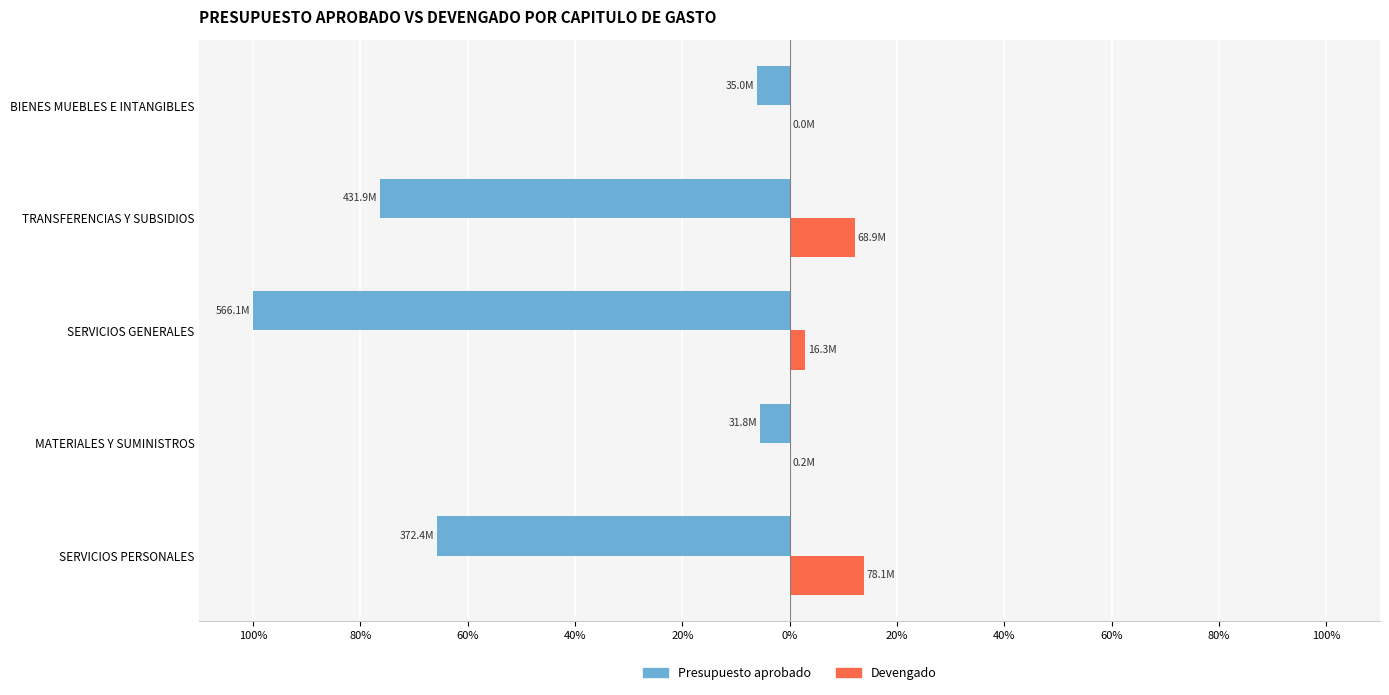

What are all the series names shown in the legend?

Presupuesto aprobado, Devengado